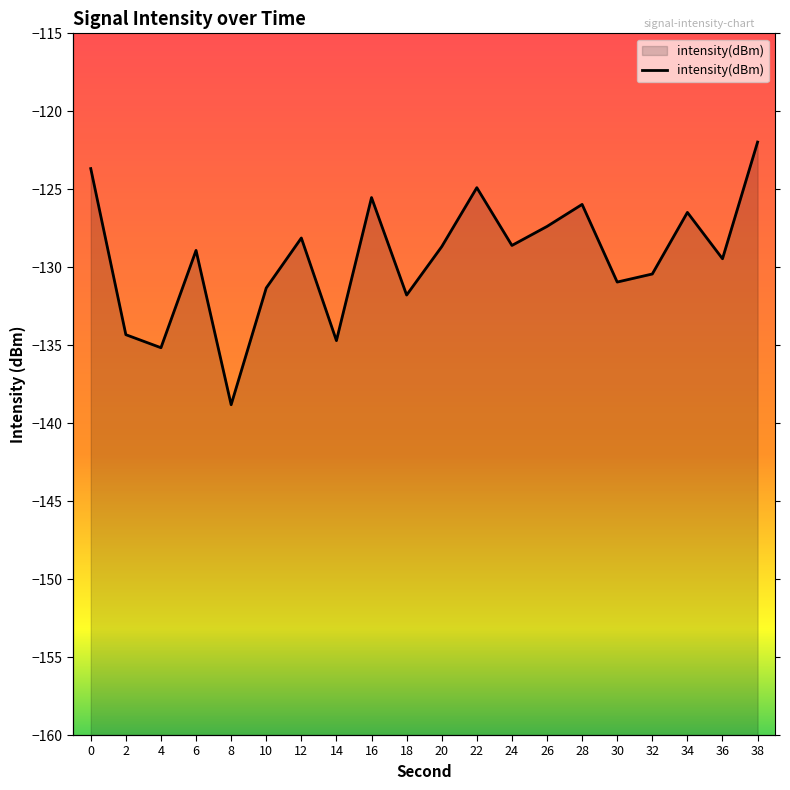

What is the change in value from 22 to 26?

-2.5